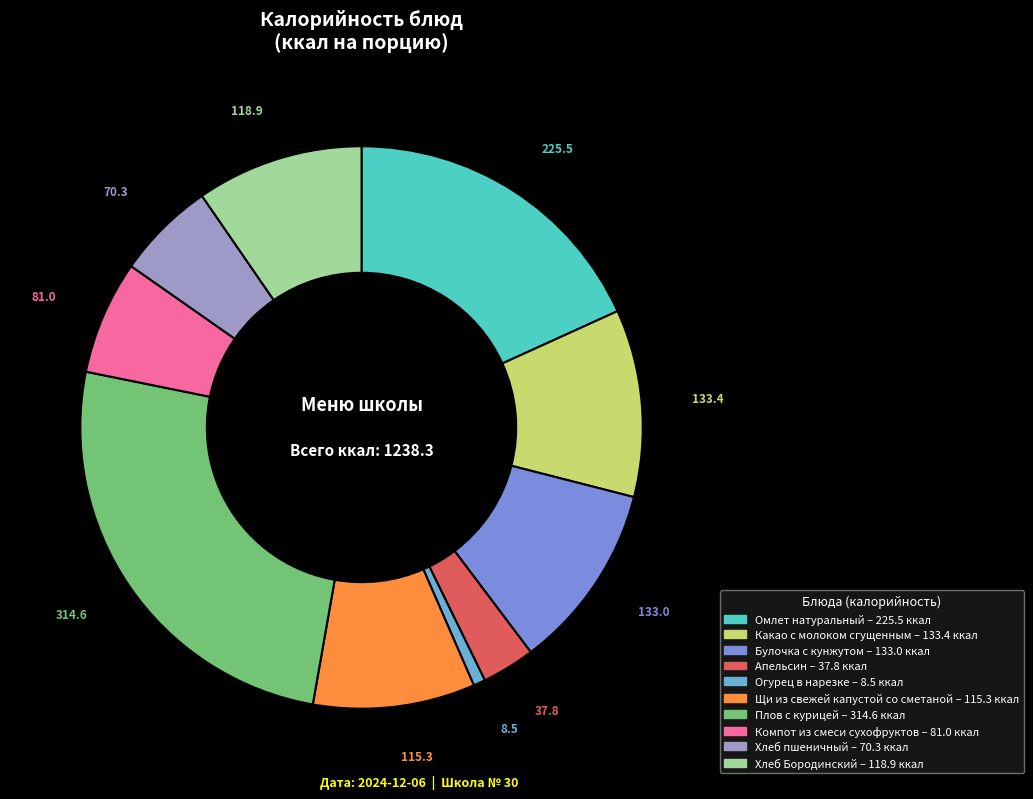

Rank the categories by value from lowest to highest.

Огурец в нарезке, Апельсин, Хлеб пшеничный, Компот из смеси сухофруктов, Щи из свежей капустой со сметаной, Хлеб Бородинский, Булочка с кунжутом, Какао с молоком сгущенным, Омлет натуральный, Плов с курицей